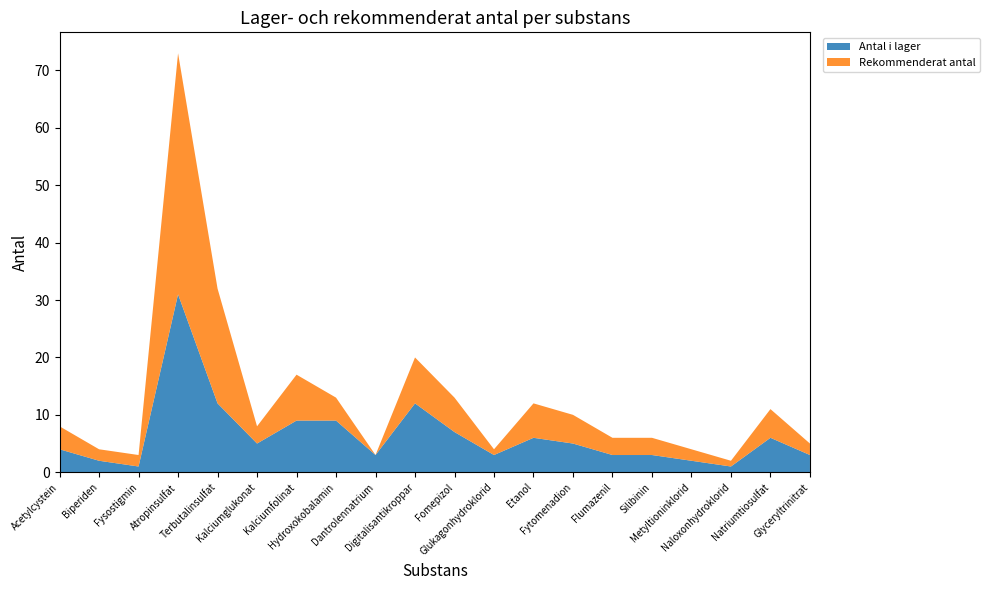

Reading right to left, extract all data points from this chart.

Antal i lager: Glyceryltrinitrat=3	Natriumtiosulfat=6	Naloxonhydroklorid=1	Metyltioninklorid=2	Silibinin=3	Flumazenil=3	Fytomenadion=5	Etanol=6	Glukagonhydroklorid=3	Fomepizol=7	Digitalisantikroppar=12	Dantrolennatrium=3	Hydroxokobalamin=9	Kalciumfolinat=9	Kalciumglukonat=5	Terbutalinsulfat=12	Atropinsulfat=31	Fysostigmin=1	Biperiden=2	Acetylcystein=4
Rekommenderat antal: Glyceryltrinitrat=2	Natriumtiosulfat=5	Naloxonhydroklorid=1	Metyltioninklorid=2	Silibinin=3	Flumazenil=3	Fytomenadion=5	Etanol=6	Glukagonhydroklorid=1	Fomepizol=6	Digitalisantikroppar=8	Dantrolennatrium=0	Hydroxokobalamin=4	Kalciumfolinat=8	Kalciumglukonat=3	Terbutalinsulfat=20	Atropinsulfat=42	Fysostigmin=2	Biperiden=2	Acetylcystein=4